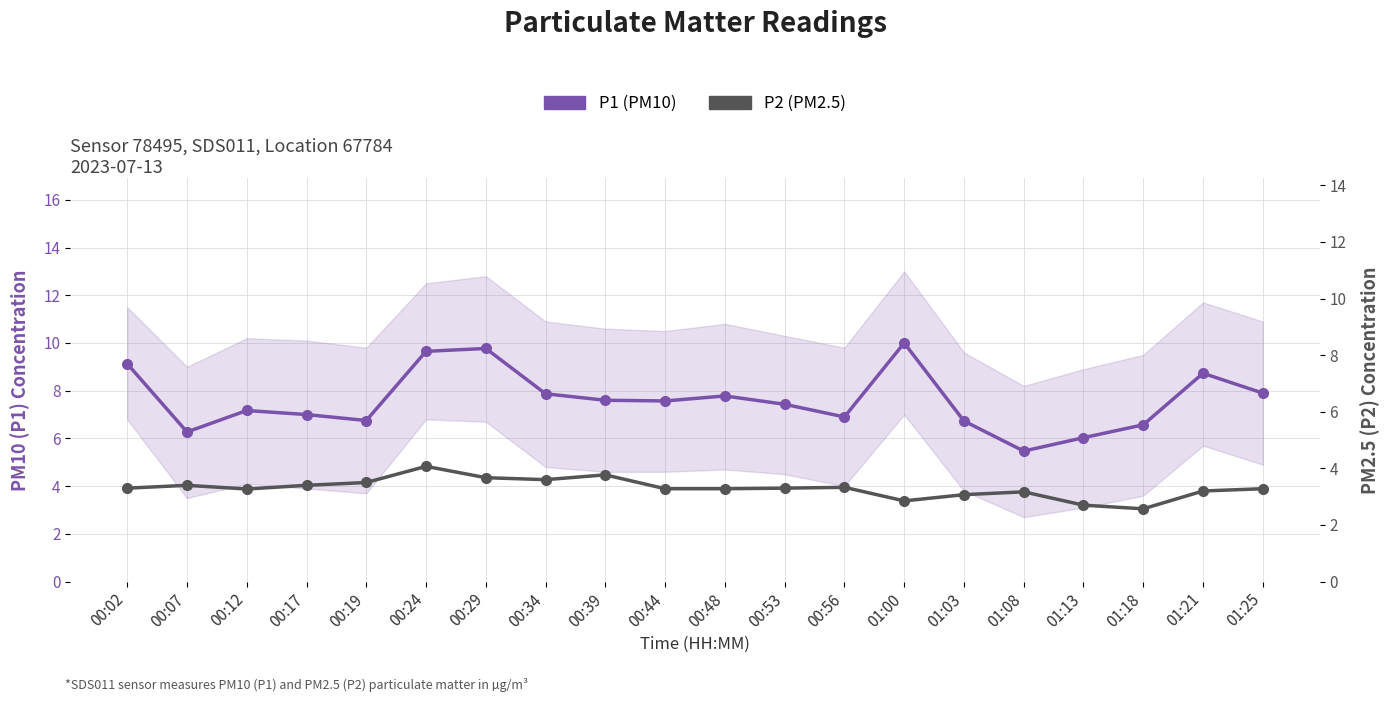

How many interior local peaks does the P1 (PM10) series have?

5